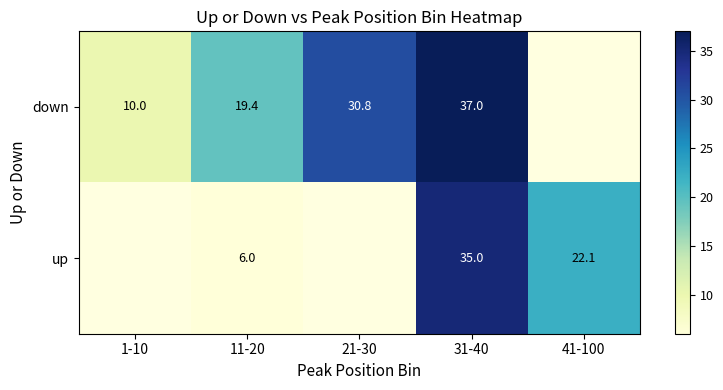

What is the difference between the highest and lowest values at 11-20?

13.4